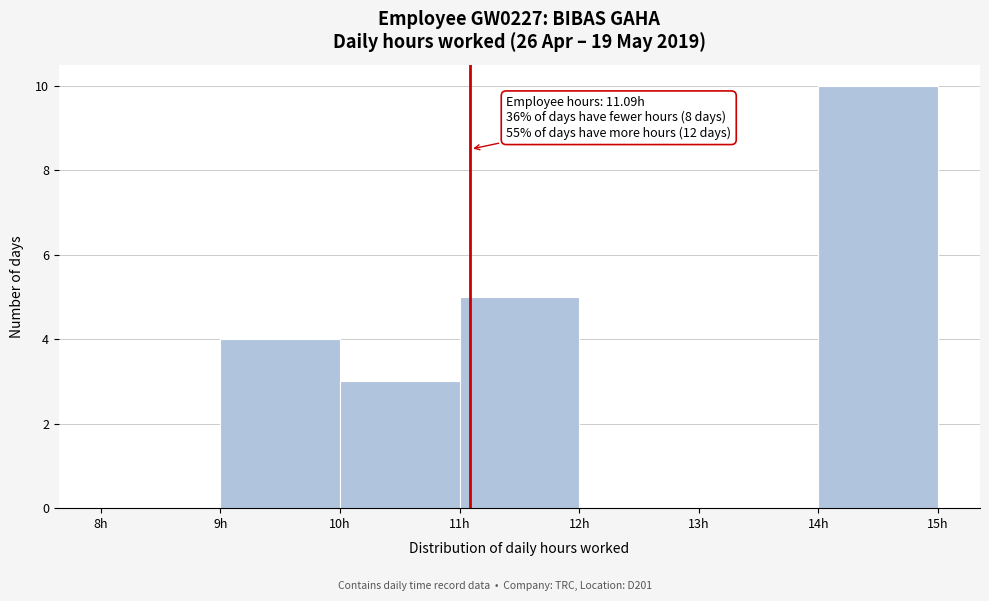

Over which range of the x-axis is the bar tallest?

14 to 15